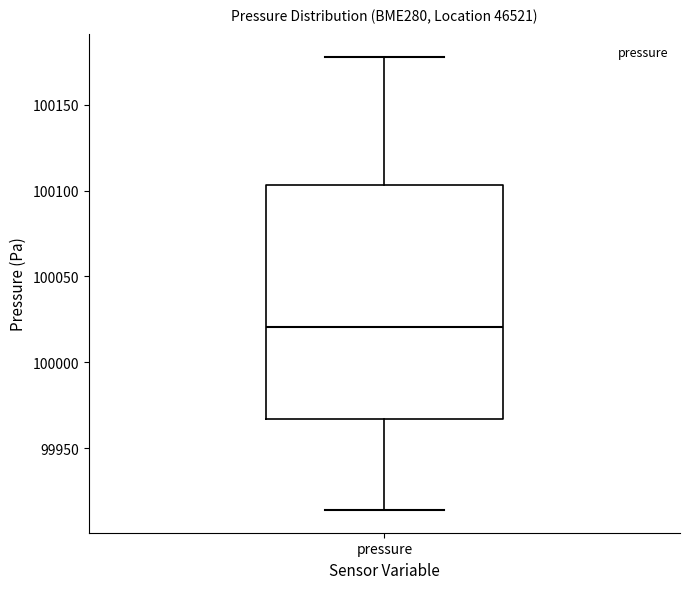

Transcribe this box plot: give where the median line is, the range the box spans, and where the two whiskers end, as read against the y-axis. The values are not printed on the chart, so give them approximately, as read against the axis.

median 100020, box 99965 to 100105, whiskers 99915 to 100180